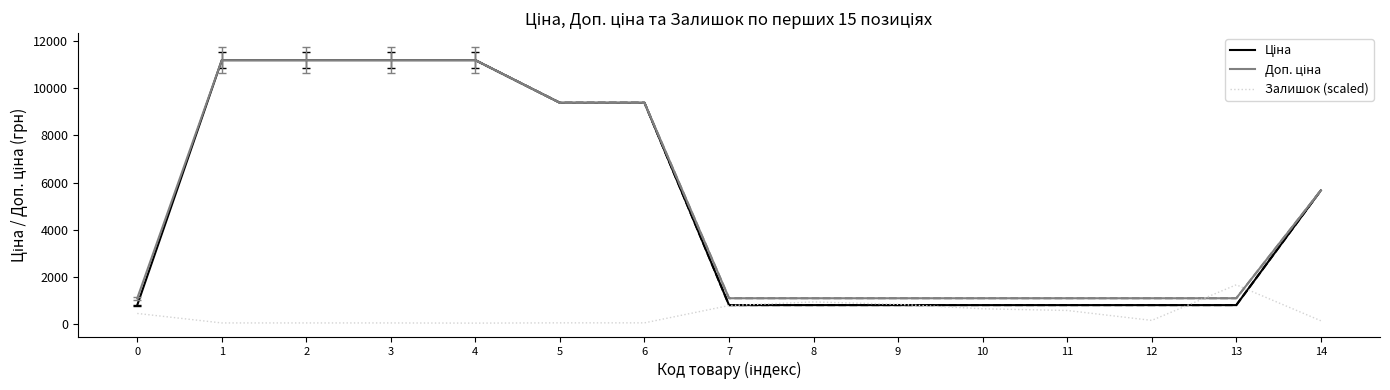

Reading right to left, transcribe all the data shown in this chart.

Ціна: 14=5673.8	13=818.5	12=818.5	11=818.5	10=818.5	9=818.5	8=818.5	7=818.5	6=9384.0	5=9384.0	4=11188.2	3=11188.2	2=11188.2	1=11188.2	0=818.5
Доп. ціна: 14=5673.8	13=1109.2	12=1109.2	11=1109.2	10=1109.2	9=1109.2	8=1109.2	7=1109.2	6=9384.0	5=9384.0	4=11188.2	3=11188.2	2=11188.2	1=11188.2	0=1109.2
Залишок (scaled): 14=156.3	13=1678.2	12=171.2	11=591.7	10=662.4	9=852.1	8=952.6	7=800.0	6=67.0	5=67.0	4=55.8	3=63.3	2=63.3	1=63.3	0=465.1